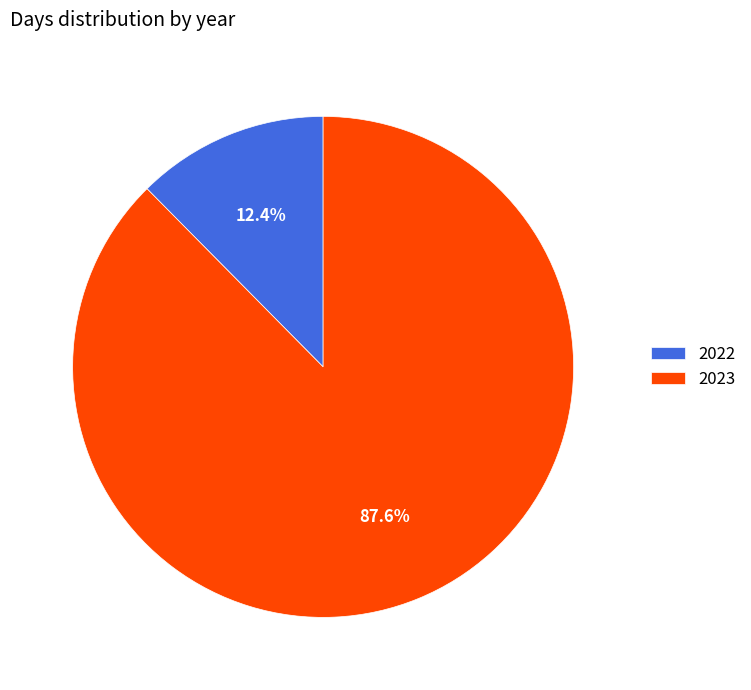

How many segments does this pie chart have?

2